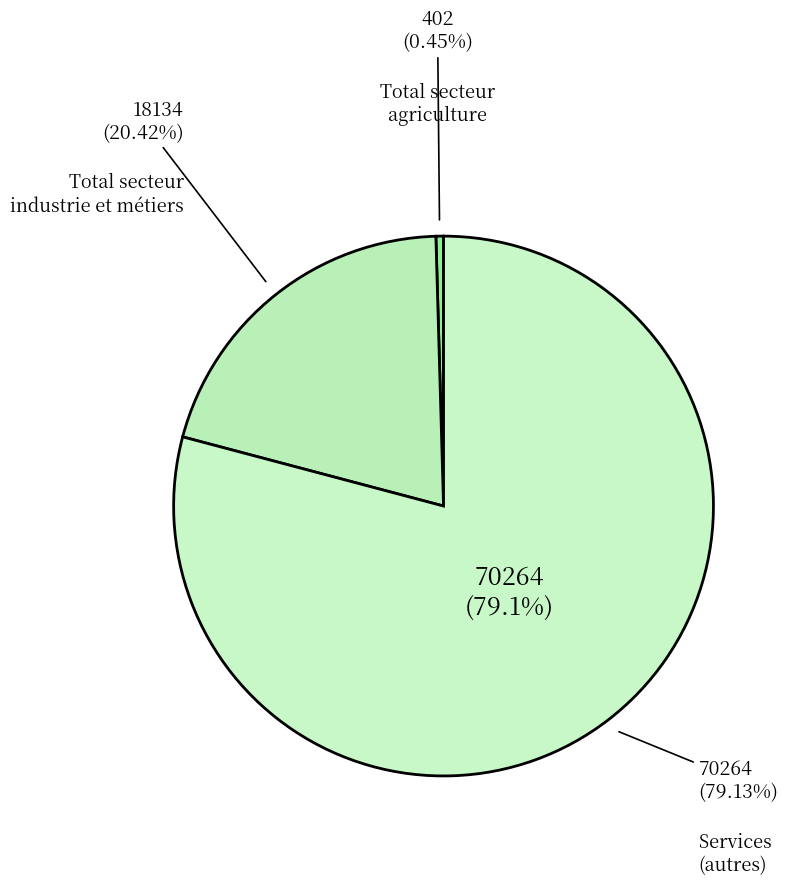

Is there any slice that represents more than half of the pie?

Yes